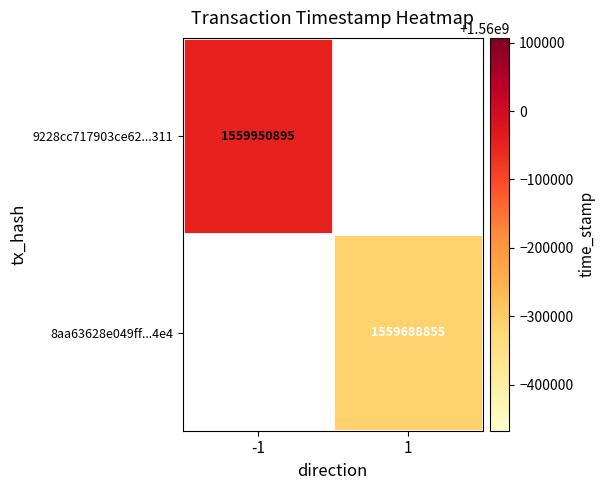

True or false: 9228cc717903ce62...311 has a value of 1559950895 at -1.

True